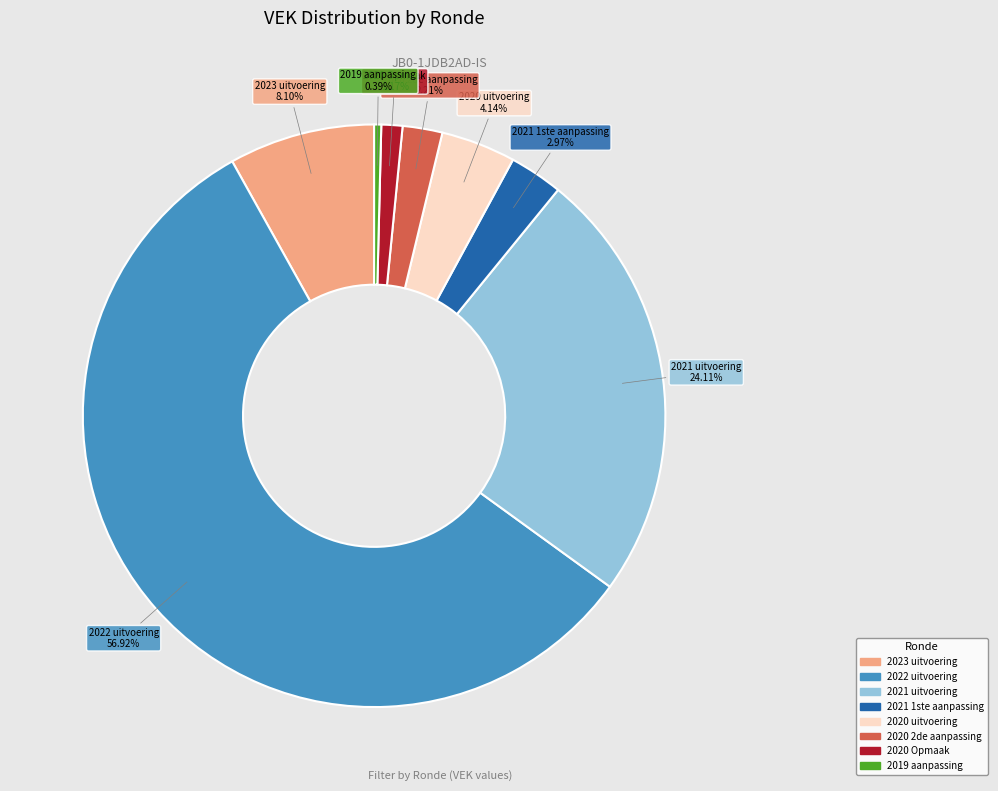

True or false: 2021 uitvoering accounts for 39% of the total.

False